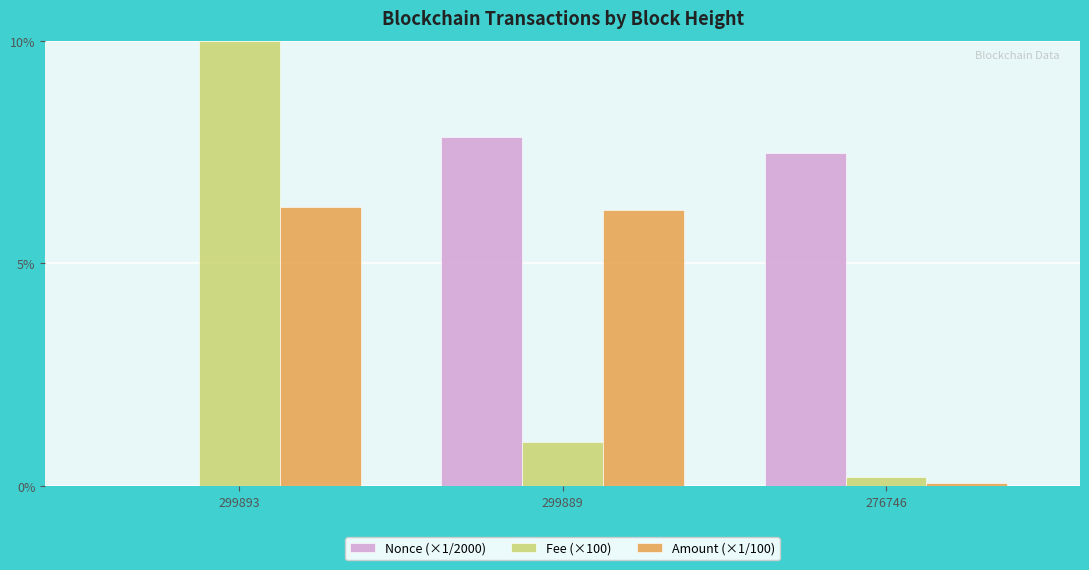

Is the value of Amount (×1/100) at 299889 greater than the value of Fee (×100) at 276746?

Yes